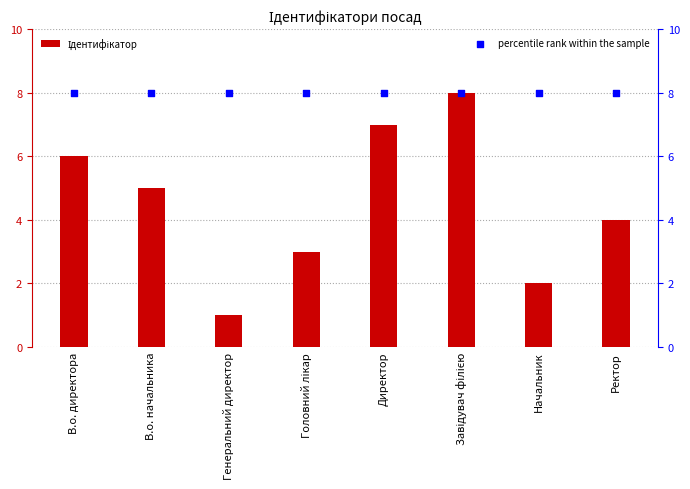

What are all the series names shown in the legend?

Ідентифікатор, percentile rank within the sample